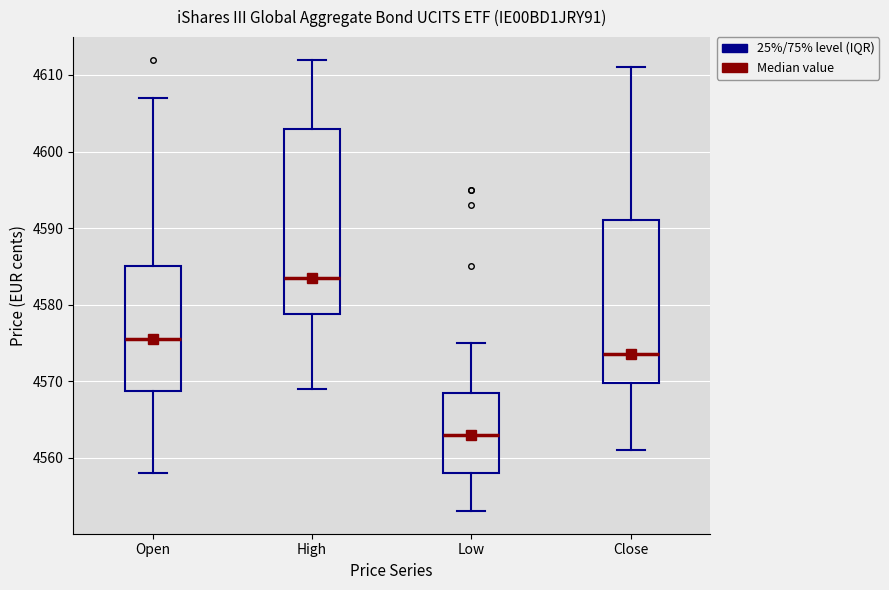

Reading left to right, transcribe this box plot: for each box, give where its median line is, the range the box spans, and where its two whiskers end, as read against the y-axis. The values are not printed on the chart, so give them approximately, as read against the axis.

Open: median 4576, box 4569 to 4585, whiskers 4558 to 4607
High: median 4584, box 4579 to 4603, whiskers 4569 to 4612
Low: median 4563, box 4558 to 4569, whiskers 4553 to 4575
Close: median 4574, box 4570 to 4591, whiskers 4561 to 4611